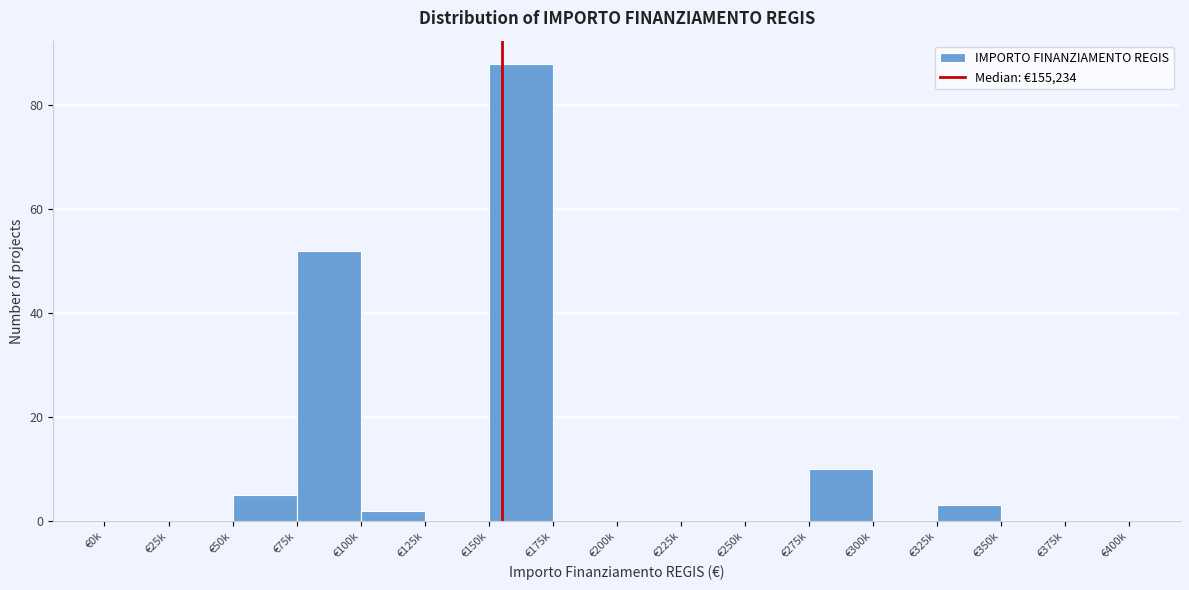

Reading left to right, transcribe all the data shown in this chart.

€0k=0	€25k=0	€50k=5	€75k=52	€100k=2	€125k=0	€150k=88	€175k=0	€200k=0	€225k=0	€250k=0	€275k=10	€300k=0	€325k=3	€350k=0	€375k=0